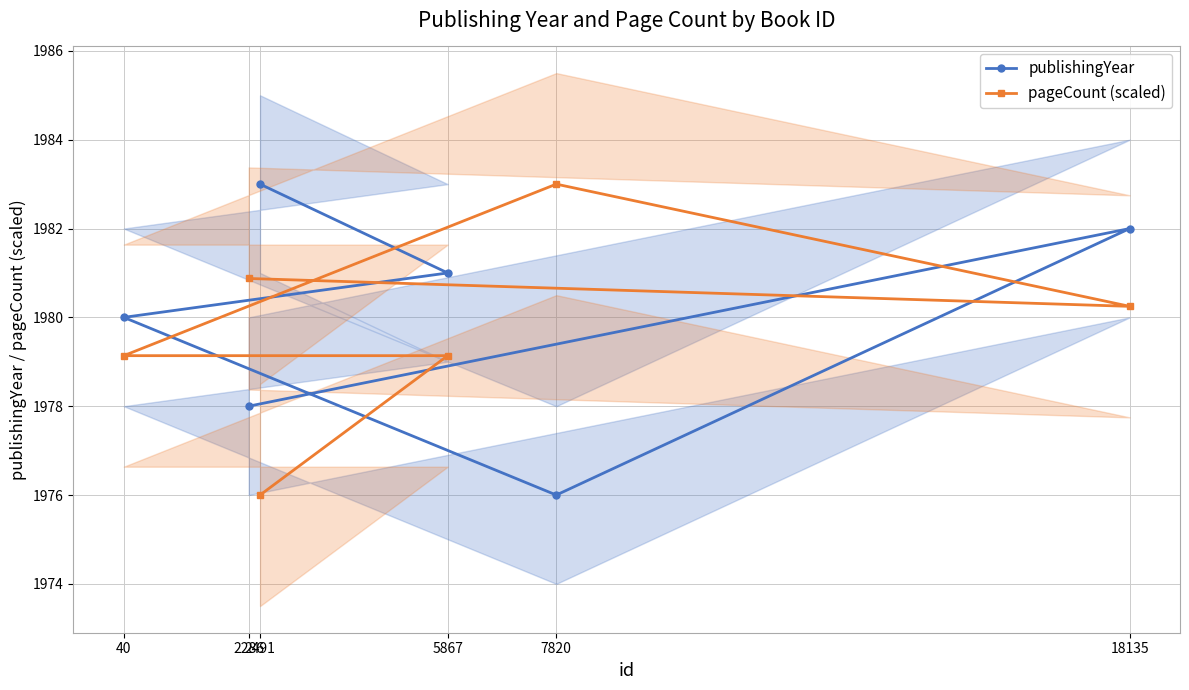

At which label is pageCount (scaled) closest to 1979?

40